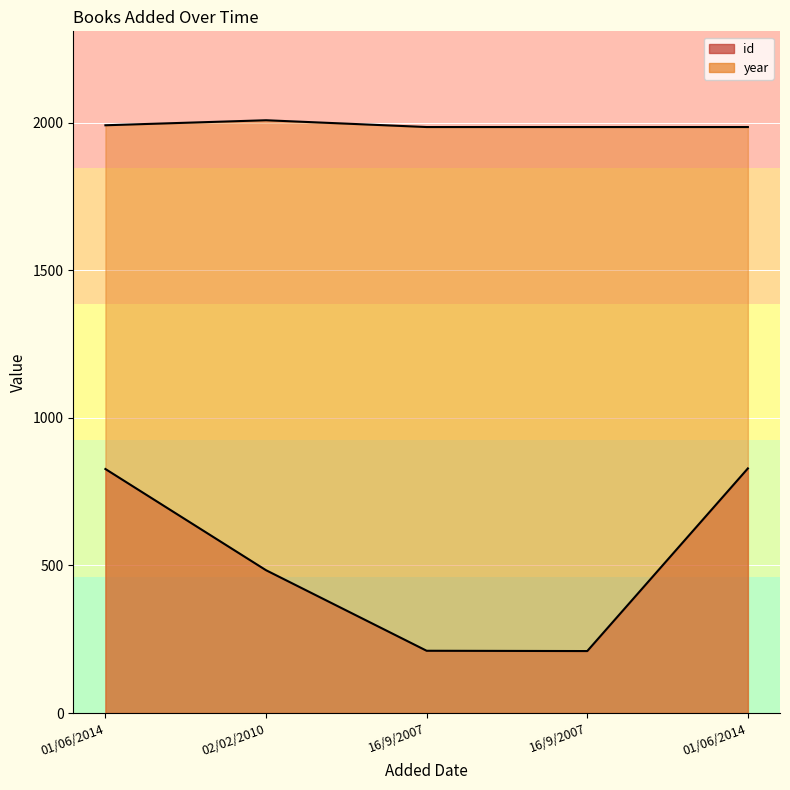

Reading right to left, what are all the values shown in this chart?

id: 01/06/2014=829	16/9/2007=210	16/9/2007=211	02/02/2010=484	01/06/2014=827
year: 01/06/2014=1986	16/9/2007=1986	16/9/2007=1986	02/02/2010=2009	01/06/2014=1992